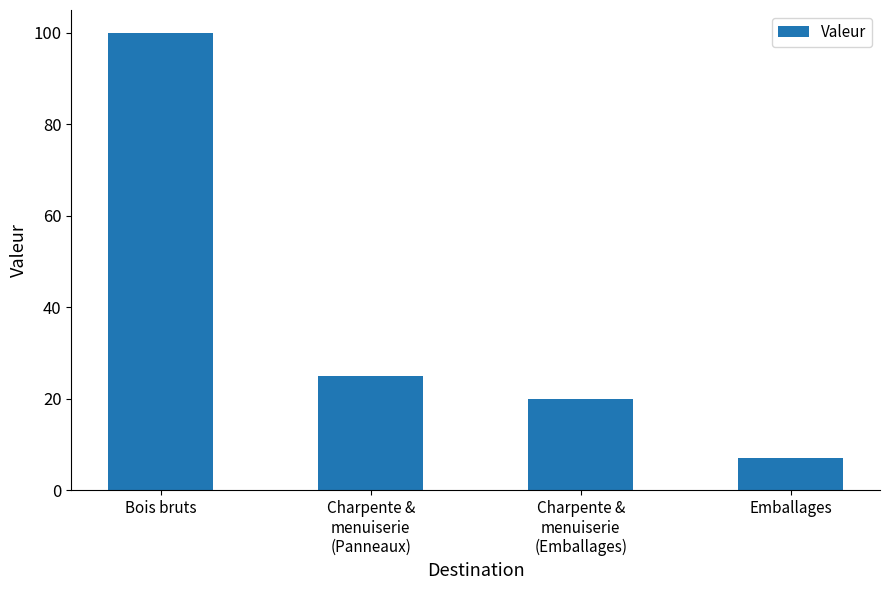

Reading left to right, extract all data points from this chart.

100	25	20	7